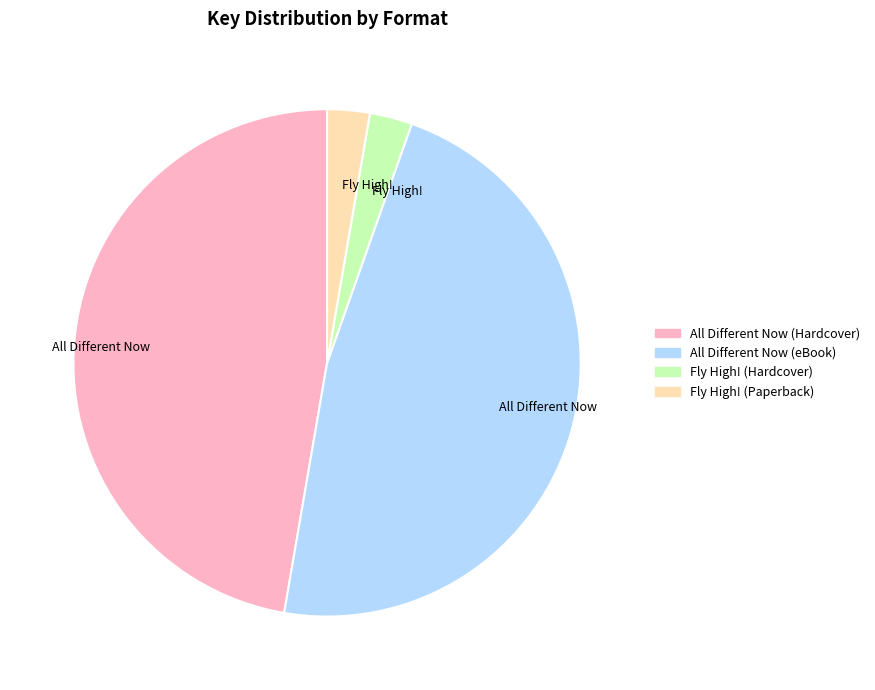

Is there any slice that represents more than half of the pie?

No